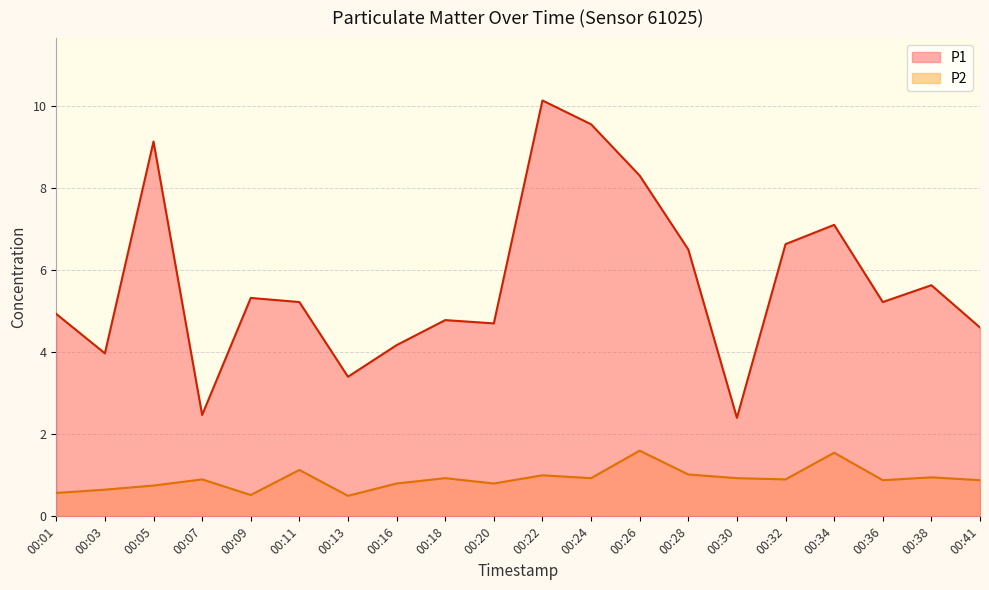

Is the value of P1 at 00:13 greater than the value of P2 at 00:34?

Yes